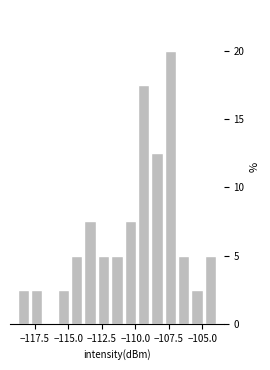

Around what value on the x-axis is the tallest bar? Give the approximate position of its centre, as read against the axis.

-107.5